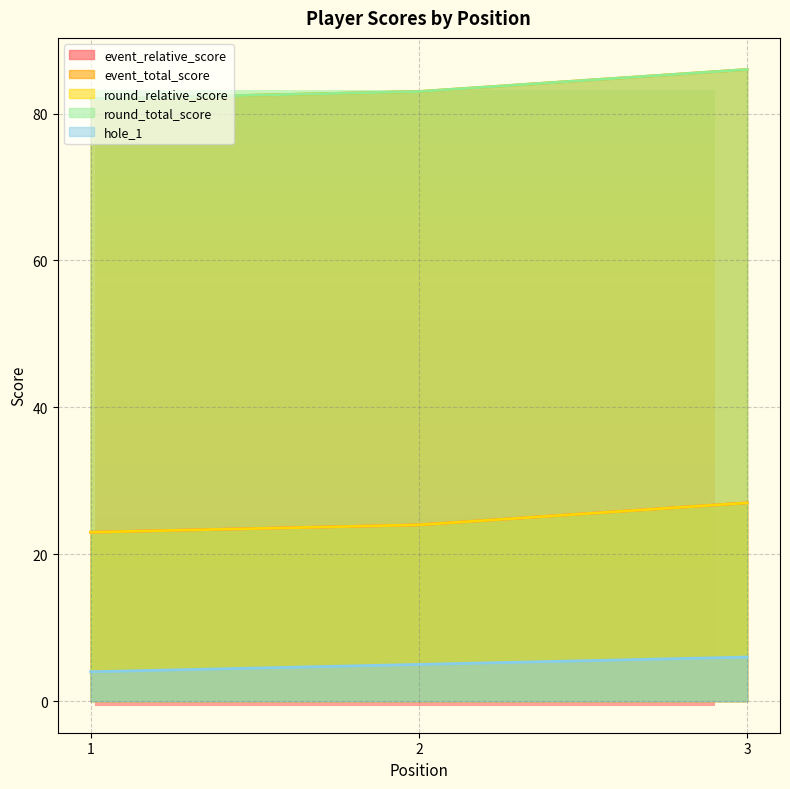

Reading left to right, list all the values displayed in this chart.

event_relative_score: 1=23	2=24	3=27
event_total_score: 1=82	2=83	3=86
round_relative_score: 1=23	2=24	3=27
round_total_score: 1=82	2=83	3=86
hole_1: 1=4	2=5	3=6